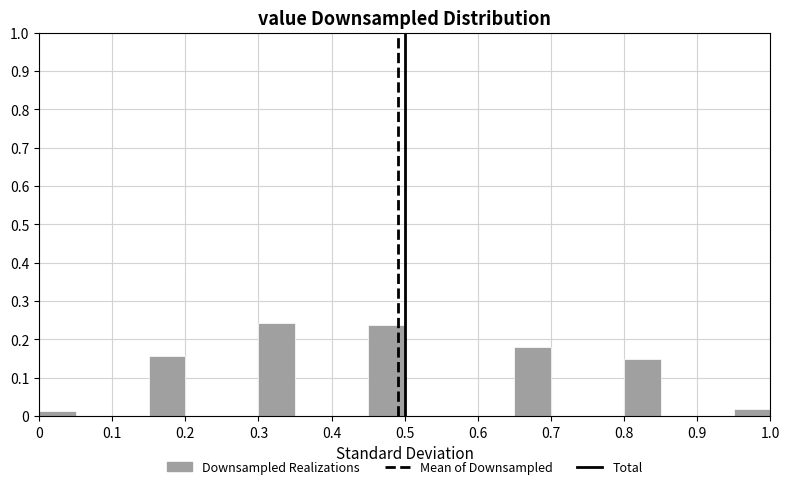

Reading left to right, transcribe this chart: for each bar, give the range it covers on the x-axis and its height. The values are not printed on the chart, so give them approximately, as read against the axis.

0.00 to 0.05: 0.01
0.05 to 0.10: 0
0.10 to 0.15: 0
0.15 to 0.20: 0.16
0.20 to 0.25: 0
0.25 to 0.30: 0
0.30 to 0.35: 0.24
0.35 to 0.40: 0
0.40 to 0.45: 0
0.45 to 0.50: 0.24
0.50 to 0.55: 0
0.55 to 0.60: 0
0.60 to 0.65: 0
0.65 to 0.70: 0.18
0.70 to 0.75: 0
0.75 to 0.80: 0
0.80 to 0.85: 0.15
0.85 to 0.90: 0
0.90 to 0.95: 0
0.95 to 1.00: 0.02